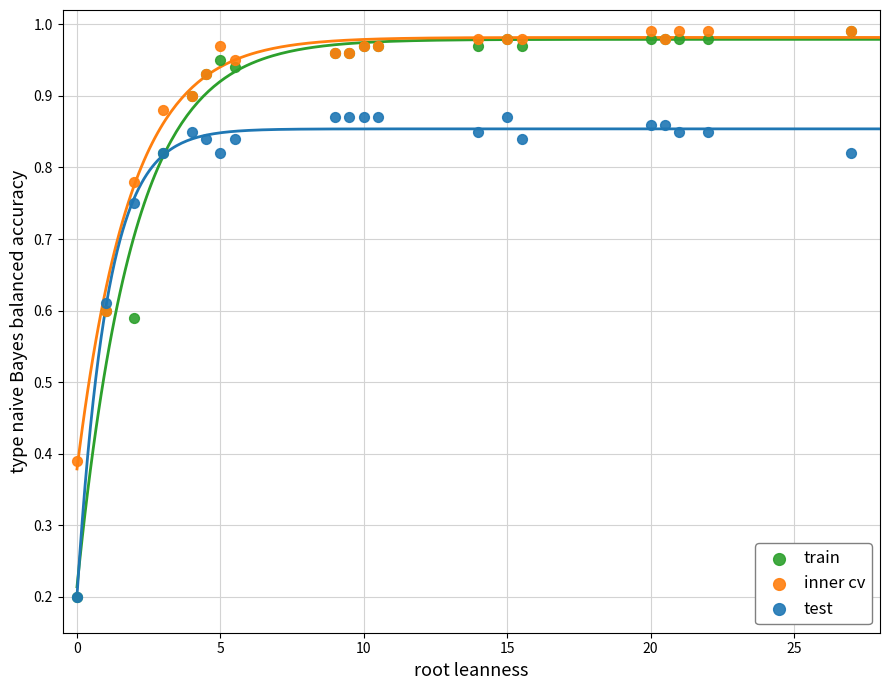

What are all the series names shown in the legend?

train, inner cv, test